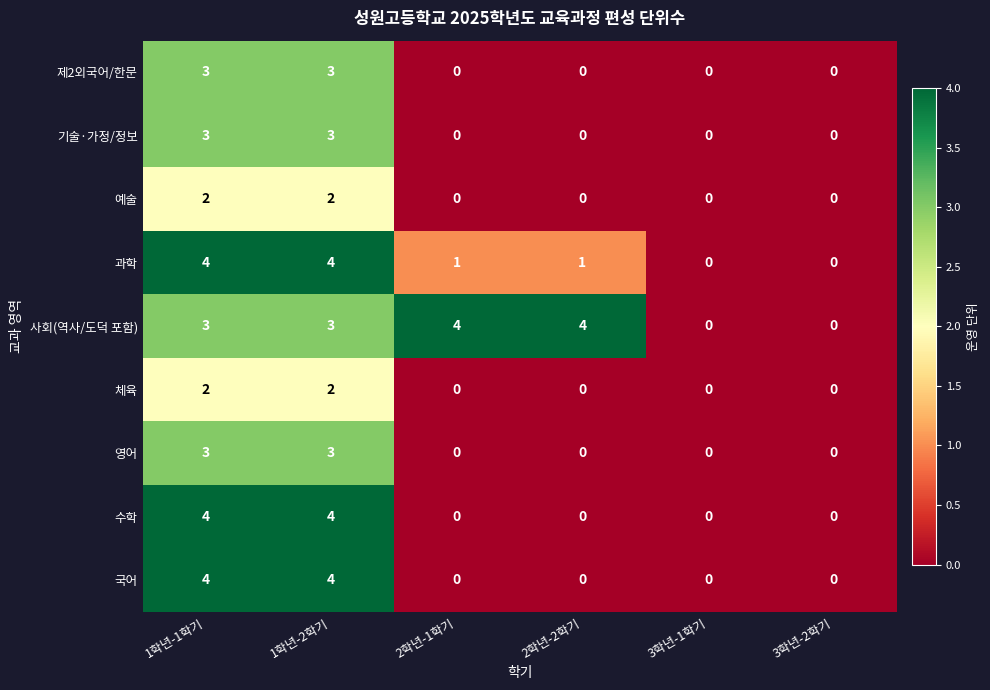

What is the difference between the maximum and second lowest values in the 기술·가정/정보 series?

3